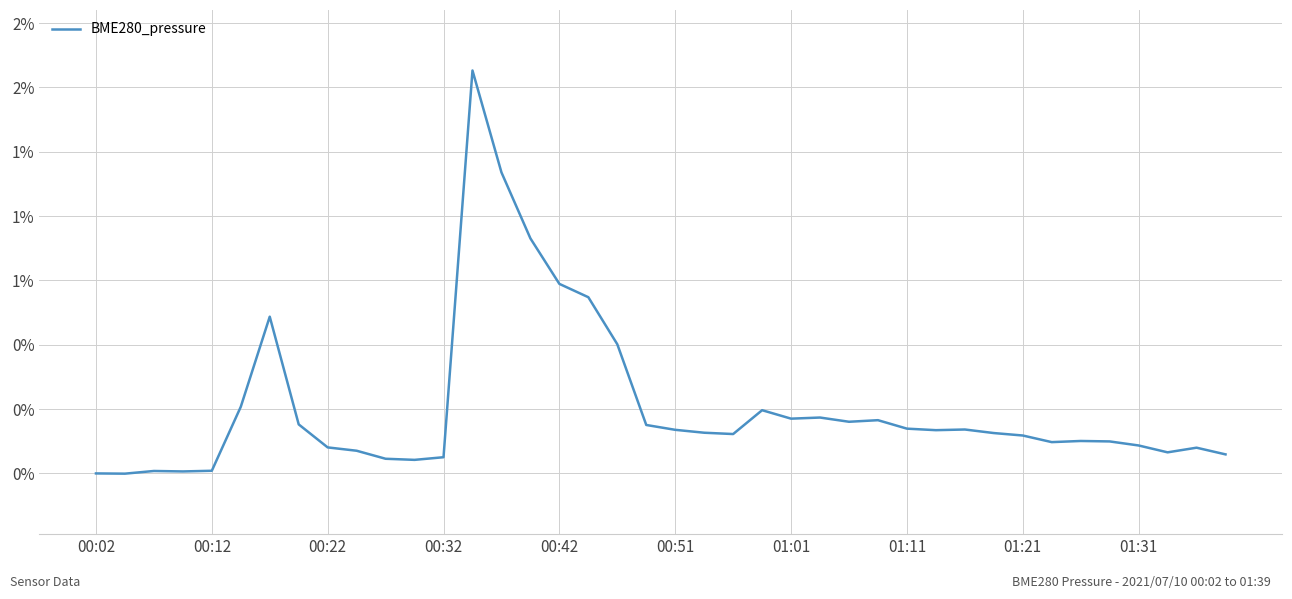

Does the chart have visible grid lines?

Yes